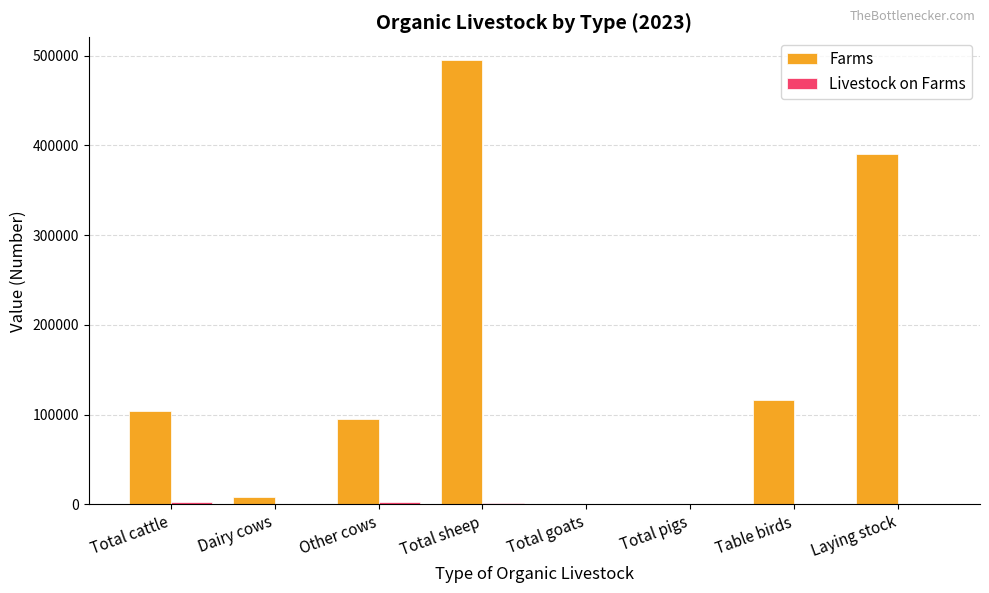

At which category is the sum across all series the highest?

Total sheep